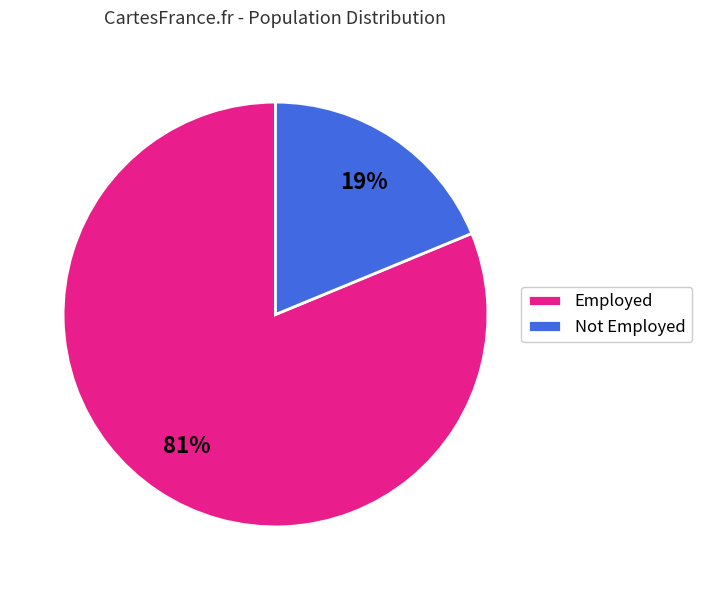

True or false: Not Employed accounts for 6% of the total.

False